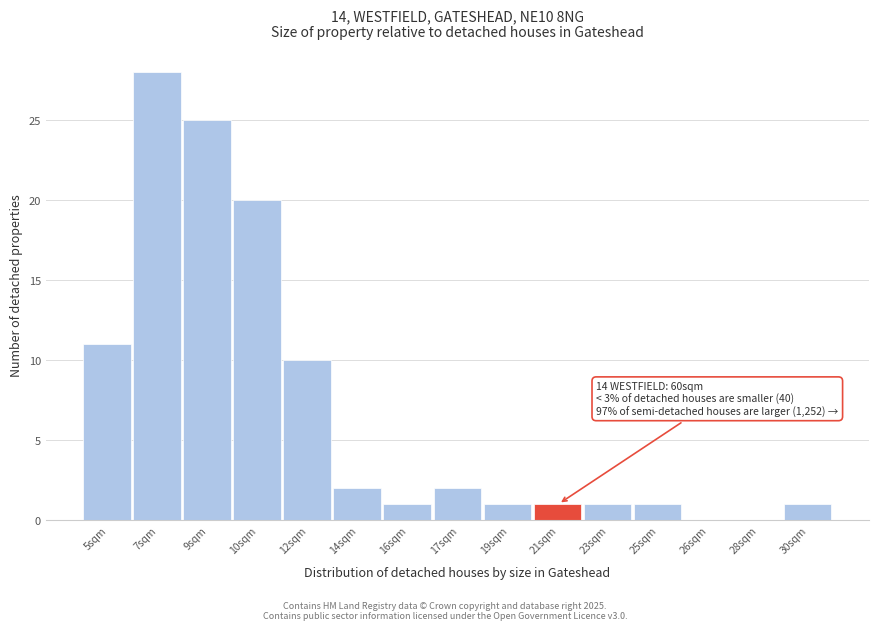

Reading left to right, list all the values displayed in this chart.

5sqm=11	7sqm=28	9sqm=25	10sqm=20	12sqm=10	14sqm=2	16sqm=1	17sqm=2	19sqm=1	21sqm=1	23sqm=1	25sqm=1	26sqm=0	28sqm=0	30sqm=1